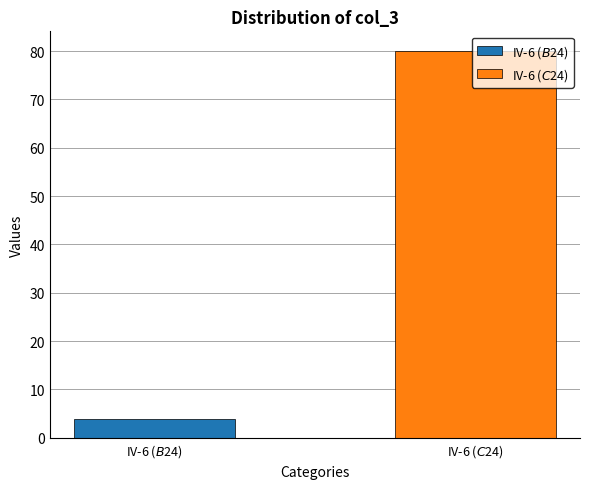

What is the greatest value displayed?

80.1